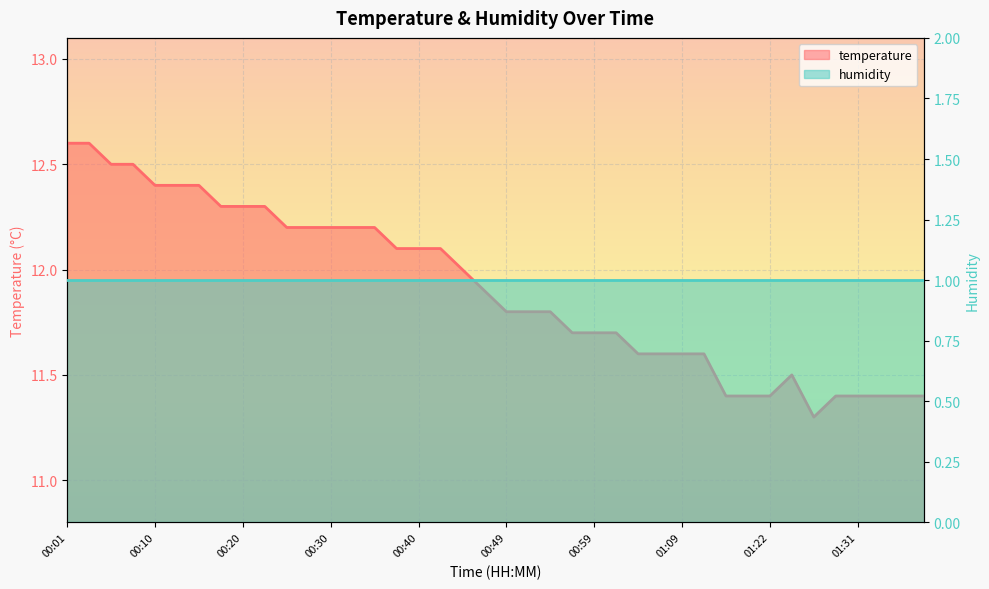

Which series changed the most between 00:40 and 00:59?

temperature